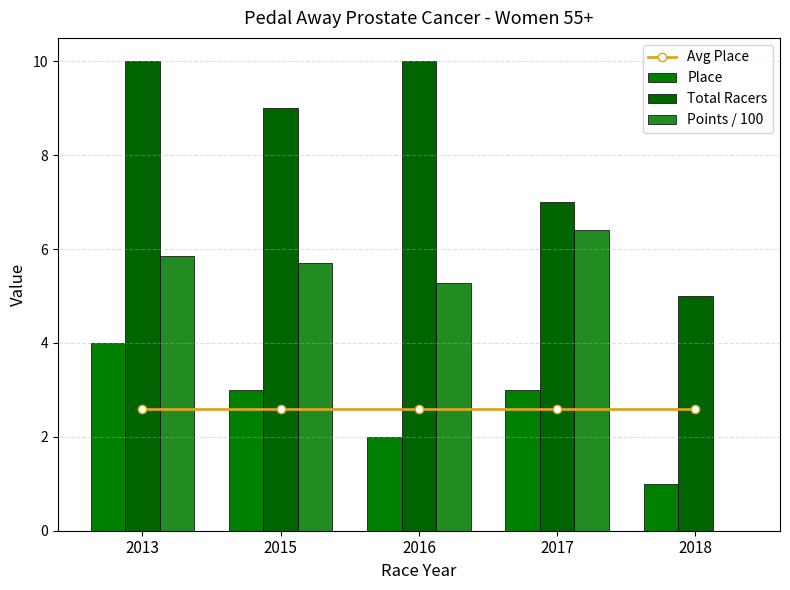

At which category is the sum across all series the highest?

2013